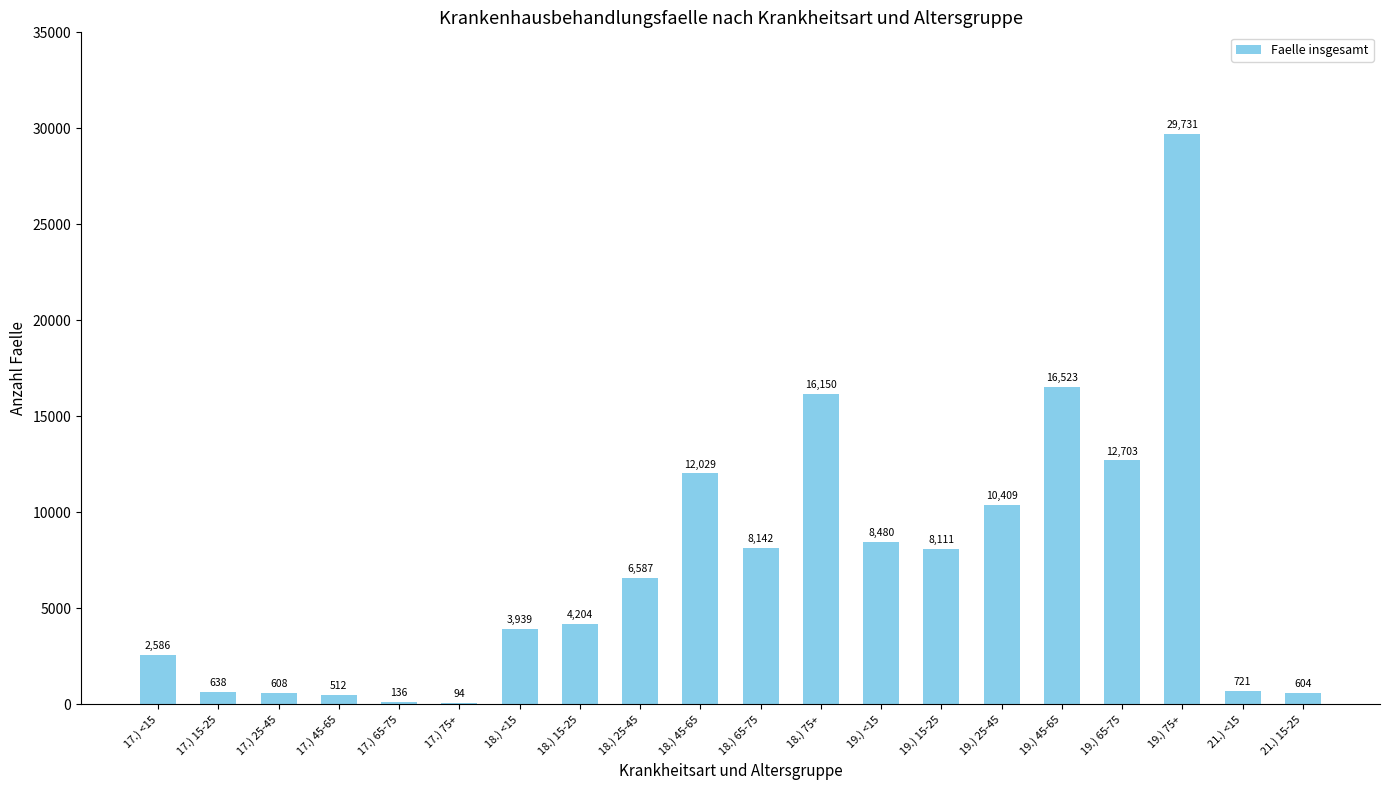

Where is the data nearest to the value 14912?

18.) 75+